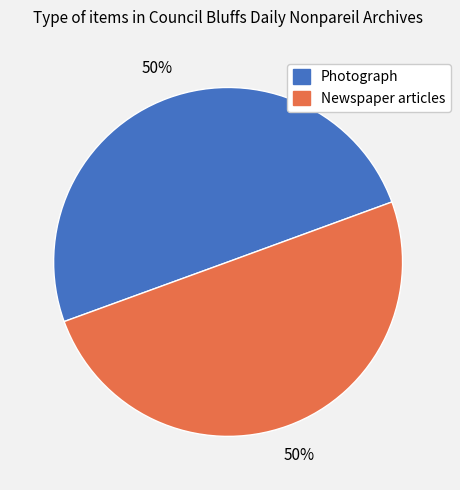

To the nearest percent, what is the average slice percentage?

50%